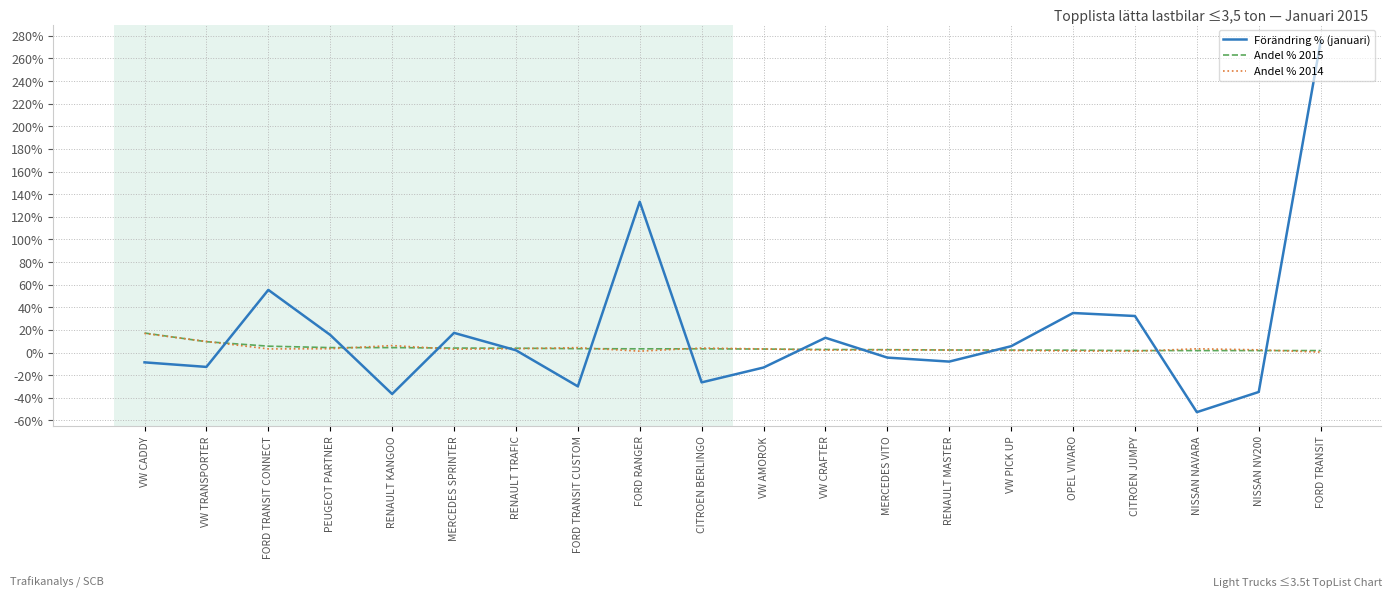

What is the label of the 17th point from the left?

CITROEN JUMPY